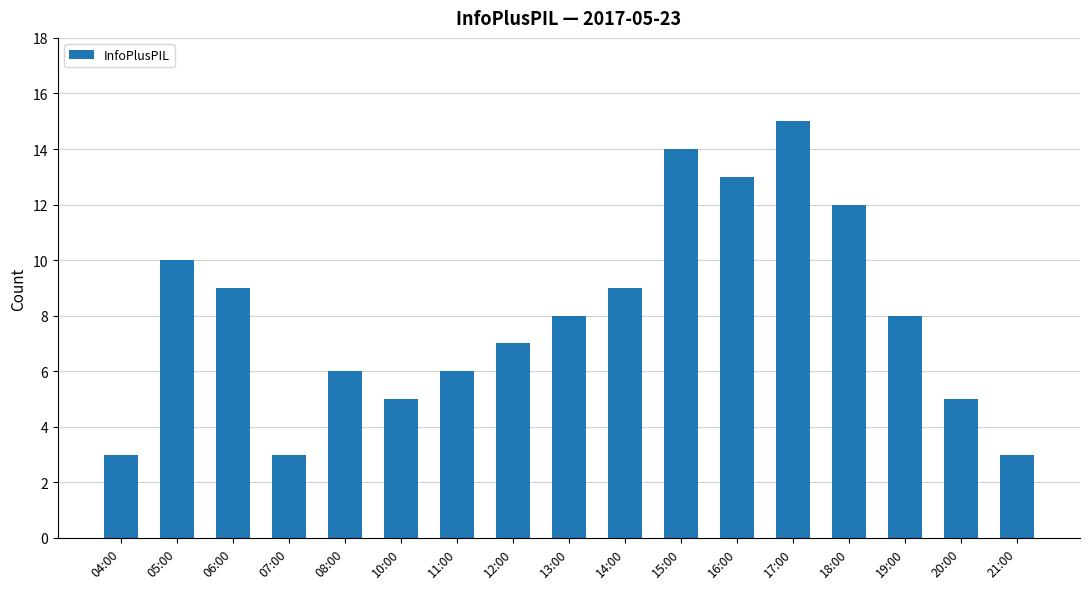

Does the chart contain stacked bars?

No